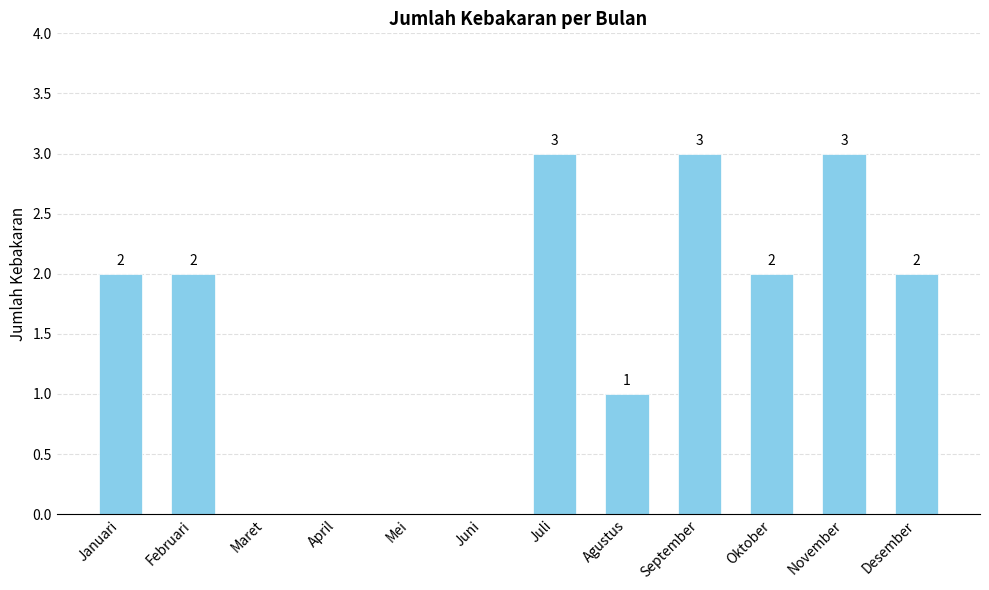

Reading right to left, extract all data points from this chart.

2	3	2	3	1	3	0	0	0	0	2	2